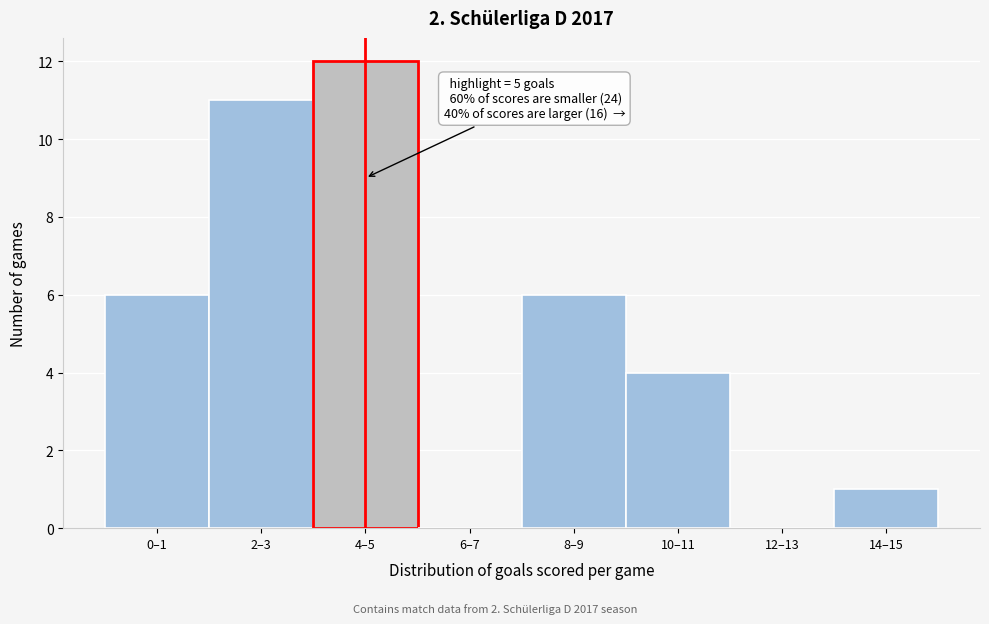

Reading right to left, extract all data points from this chart.

14–15=1	12–13=0	10–11=4	8–9=6	6–7=0	4–5=12	2–3=11	0–1=6